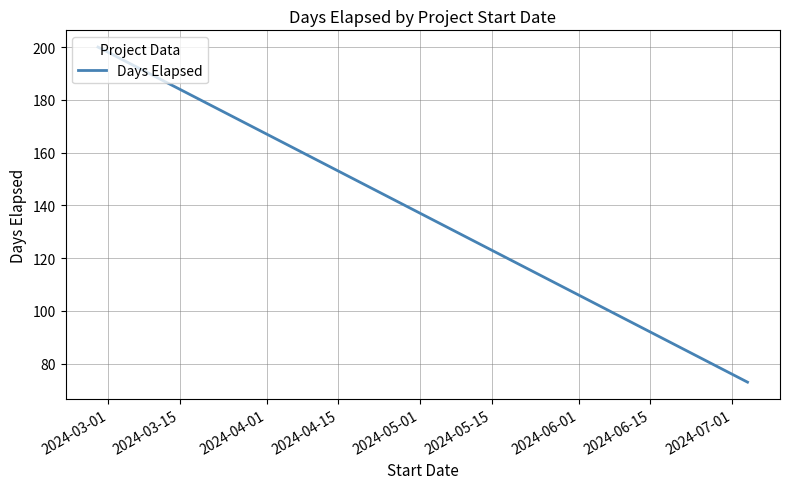

True or false: there are more than 0 points higher than both neighbors.

False